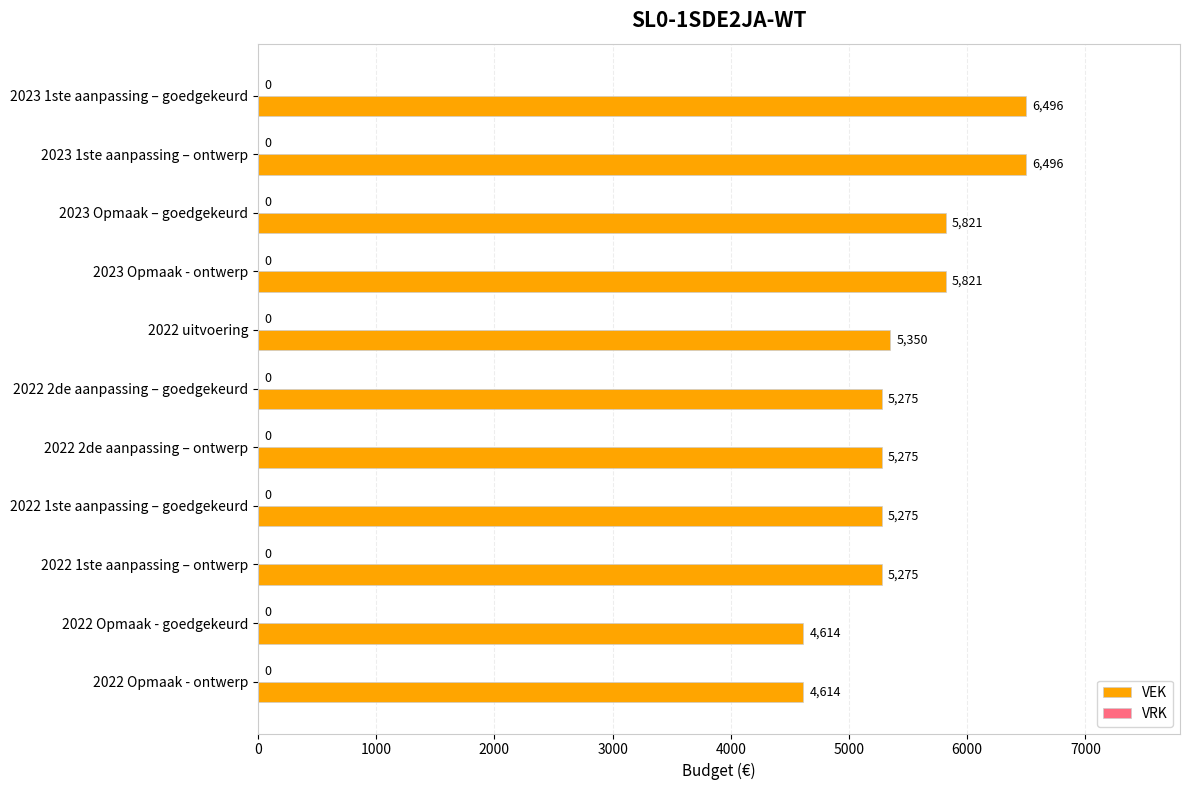

What is the label of the 5th bar from the top?

2022 uitvoering